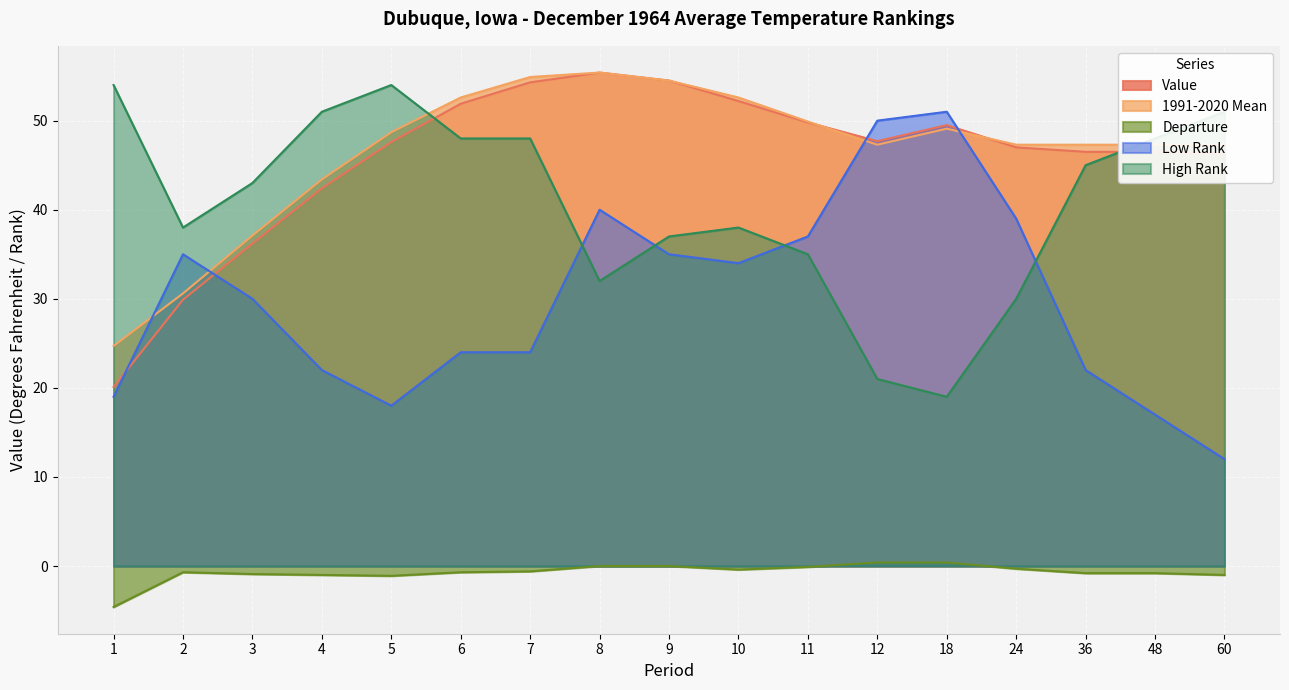

What is the difference between the maximum and minimum values in the 1991-2020 Mean series?

30.7